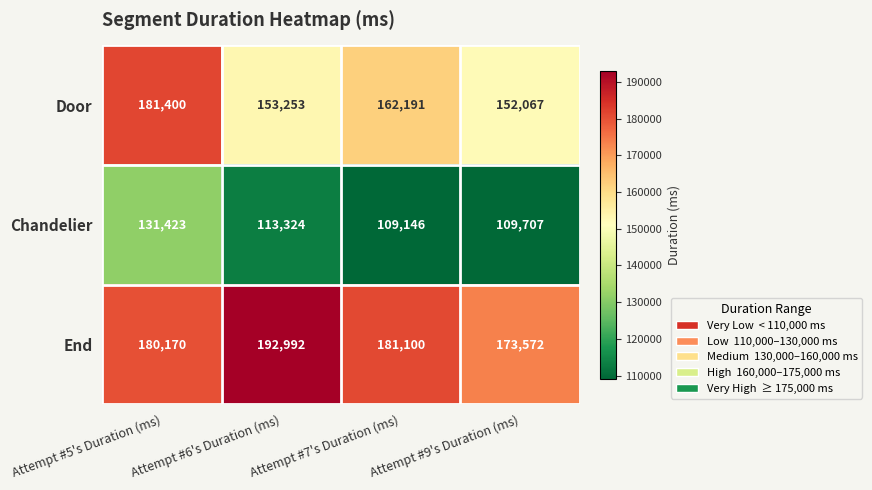

Between Attempt #6's Duration (ms) and Attempt #9's Duration (ms), which series saw the biggest shift?

End